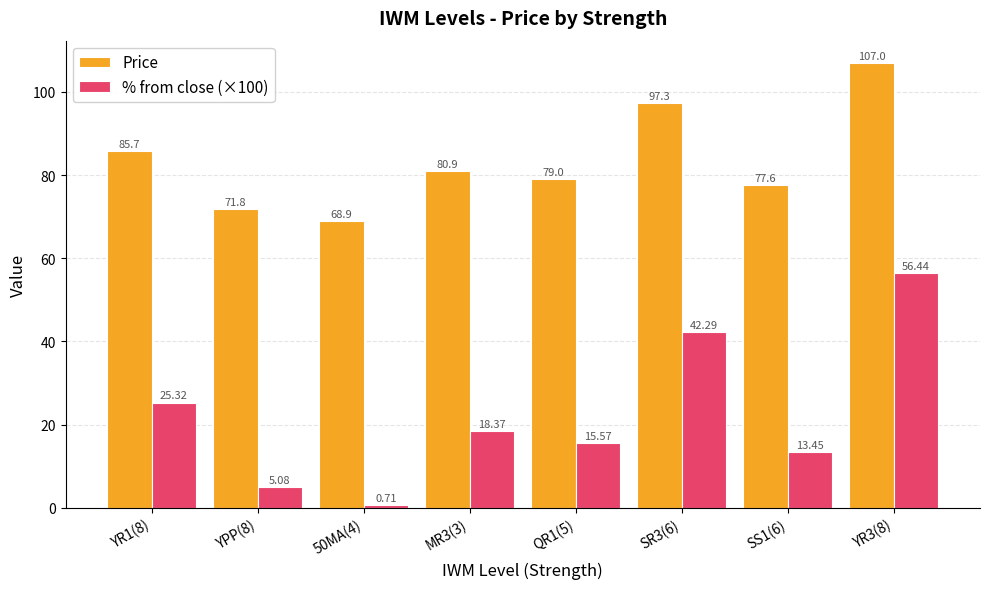

At which category is the sum across all series the highest?

YR3(8)